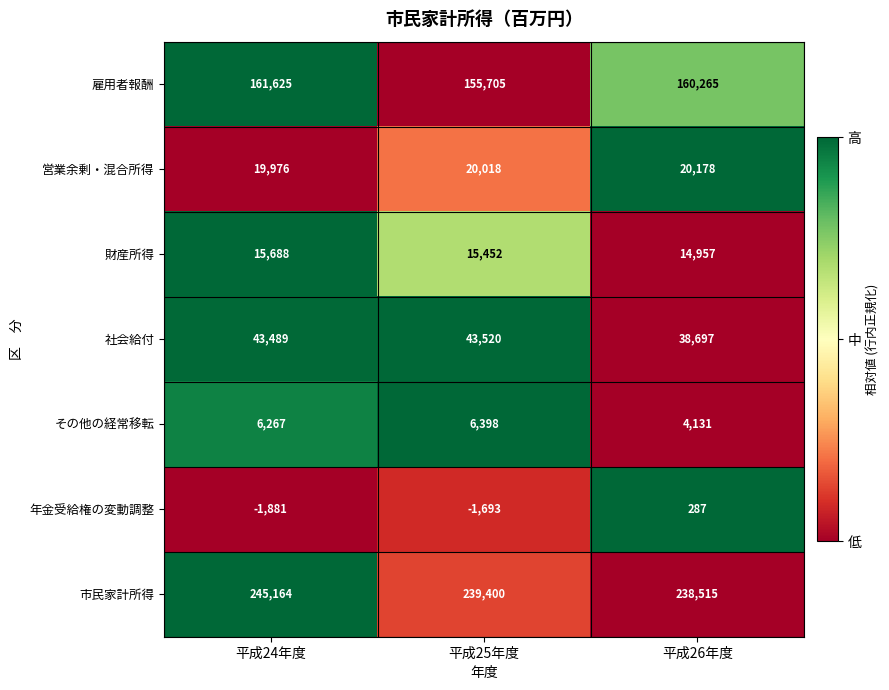

Read the 市民家計所得 value at 平成26年度, to the nearest 100.

238500